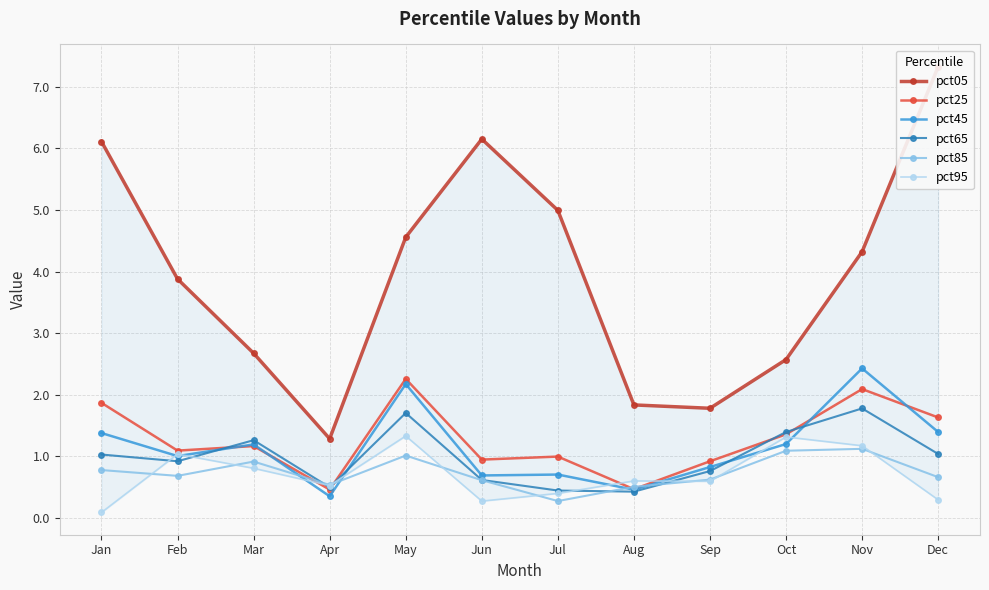

Count the number of data series in this chart.

6